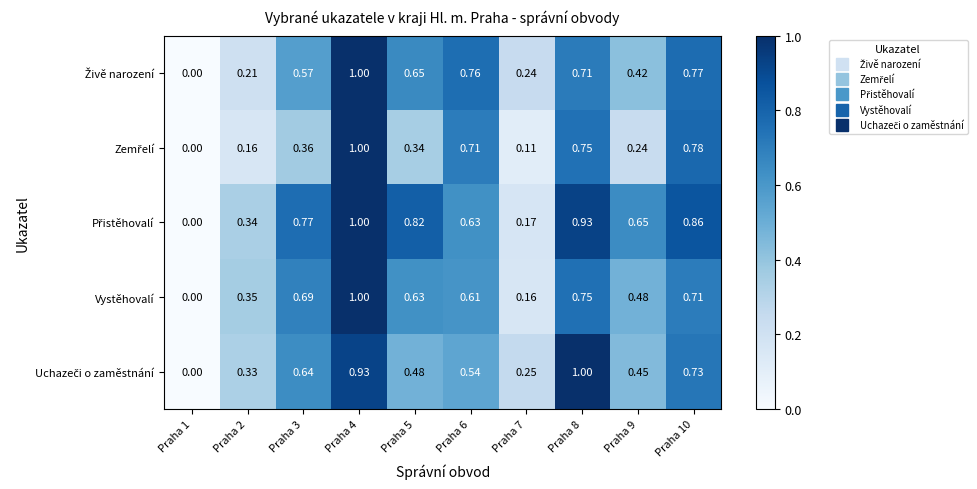

At which category is the sum across all series the highest?

Praha 4